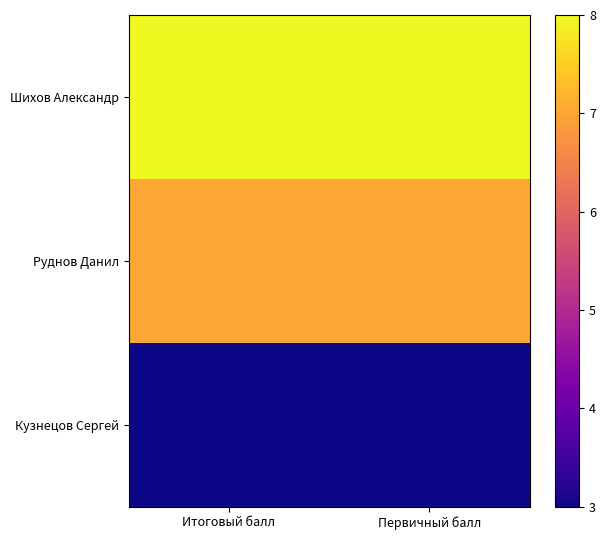

Which series has the largest total across all categories?

Шихов Александр